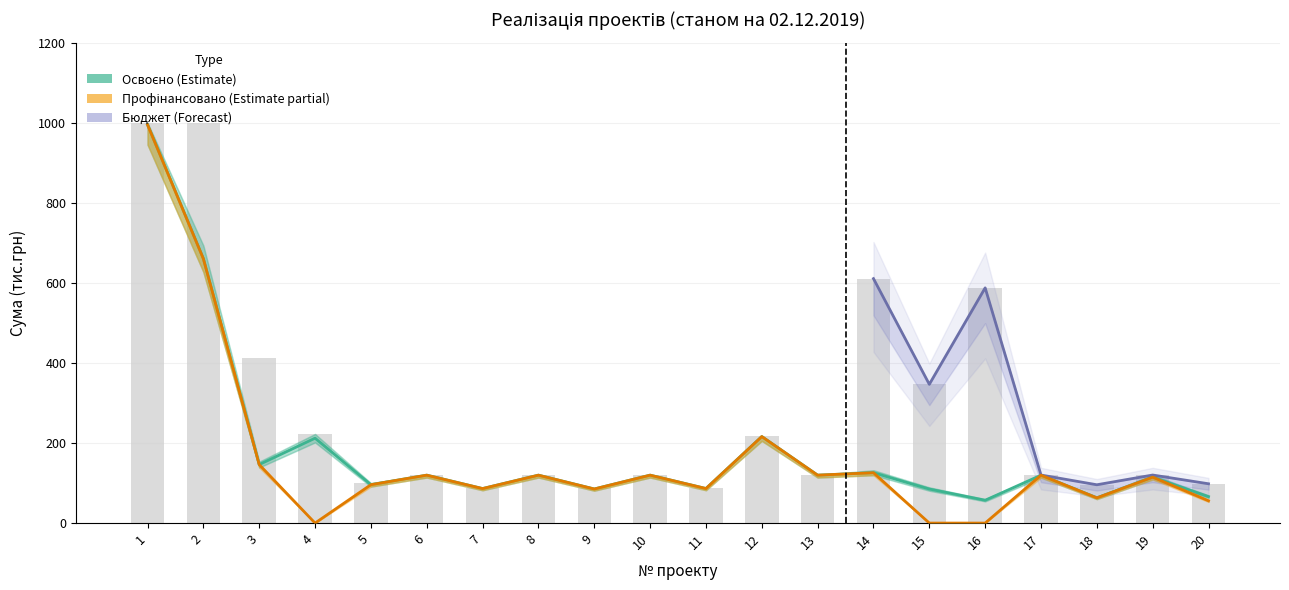

Count the number of data series in this chart.

3